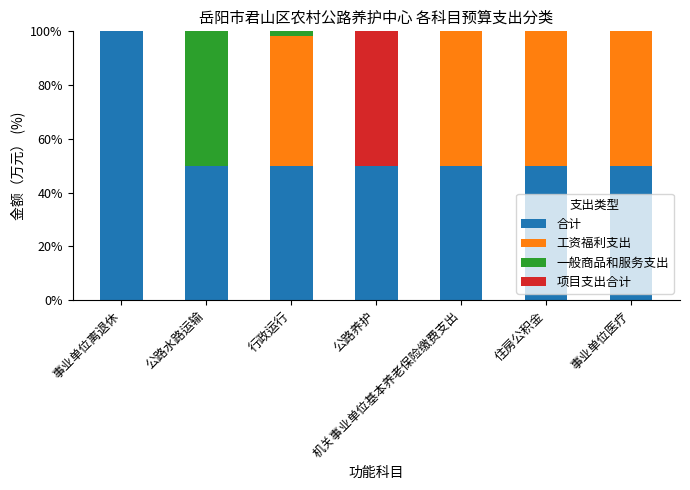

Which category has the highest value in the 合计 series?

事业单位离退休